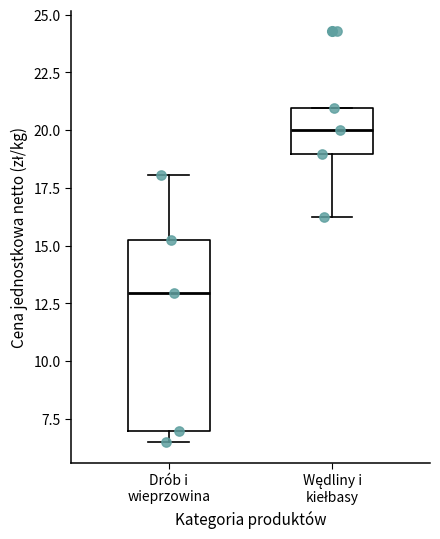

Where is the lower edge of the box for Drób i wieprzowina on the y-axis? The values are not printed on the chart, so give them approximately, as read against the axis.

7.0